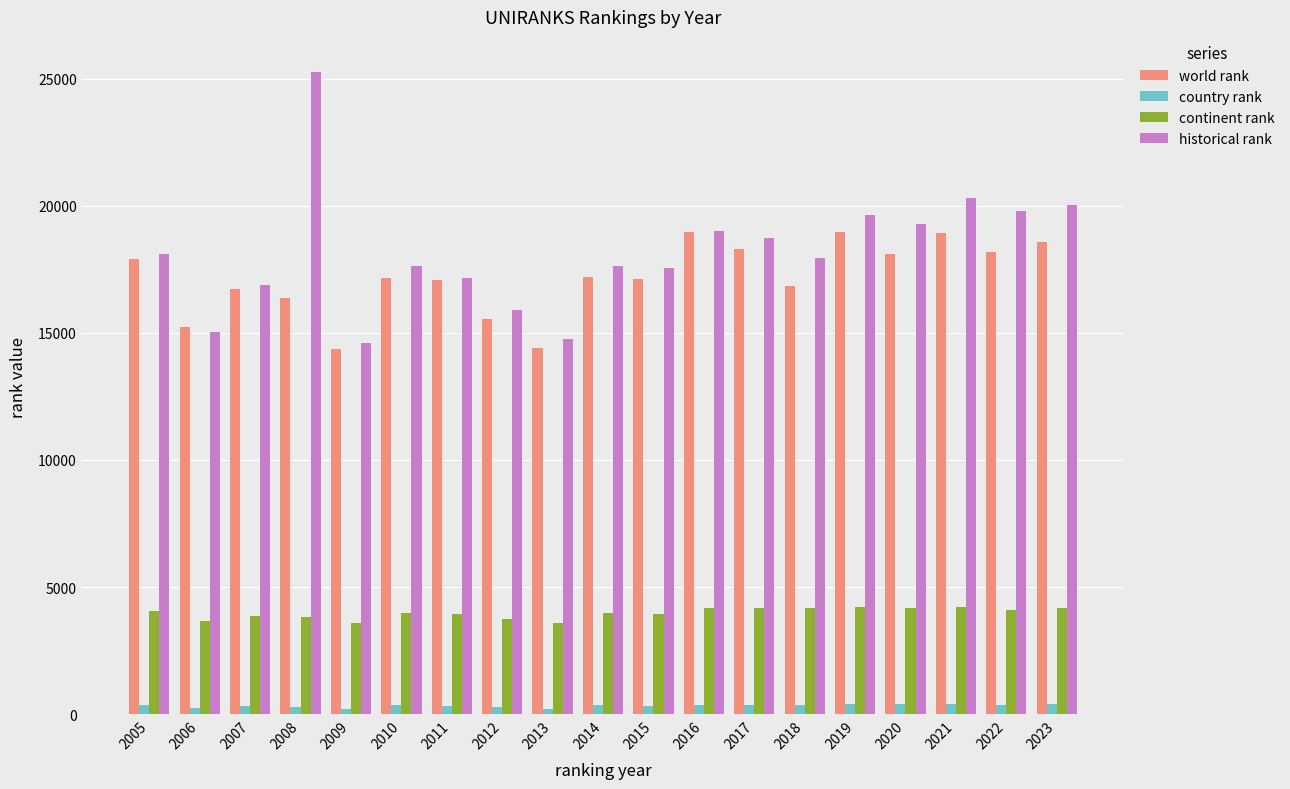

What are all the series names shown in the legend?

world rank, country rank, continent rank, historical rank